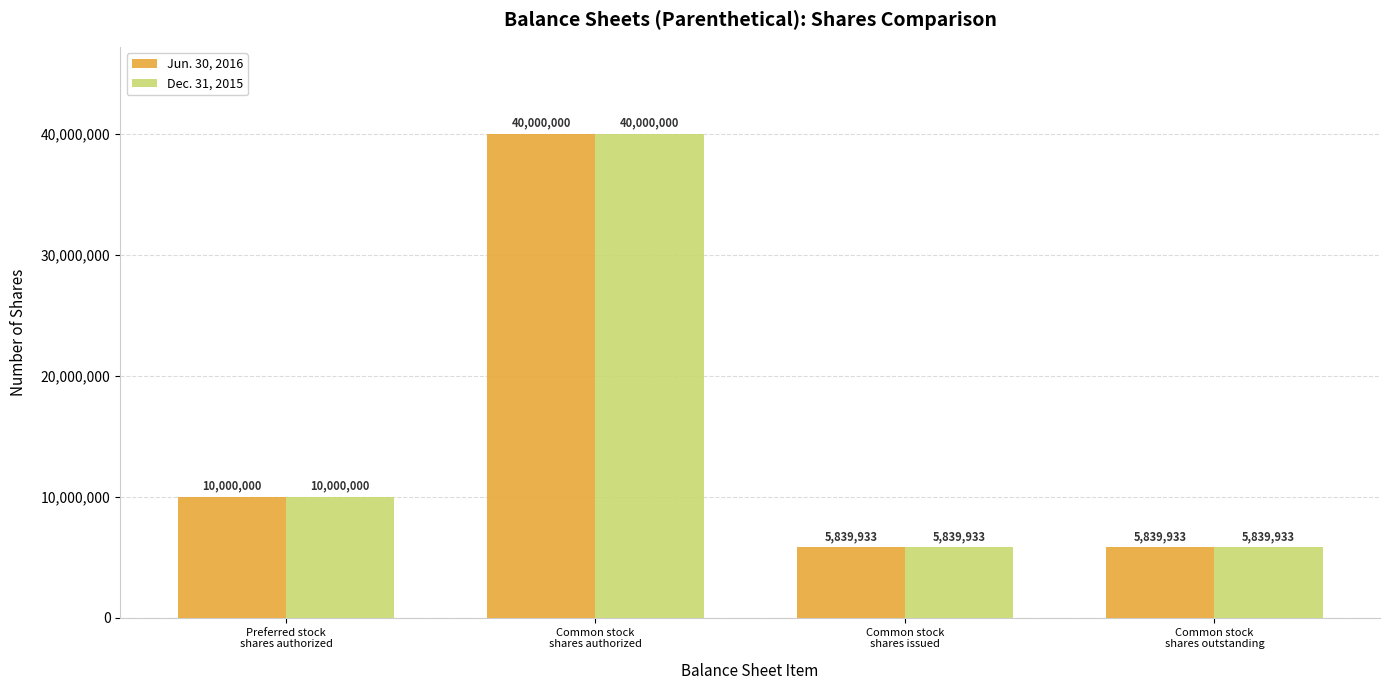

What is the difference between the maximum and second lowest values in the Dec. 31, 2015 series?

34160067